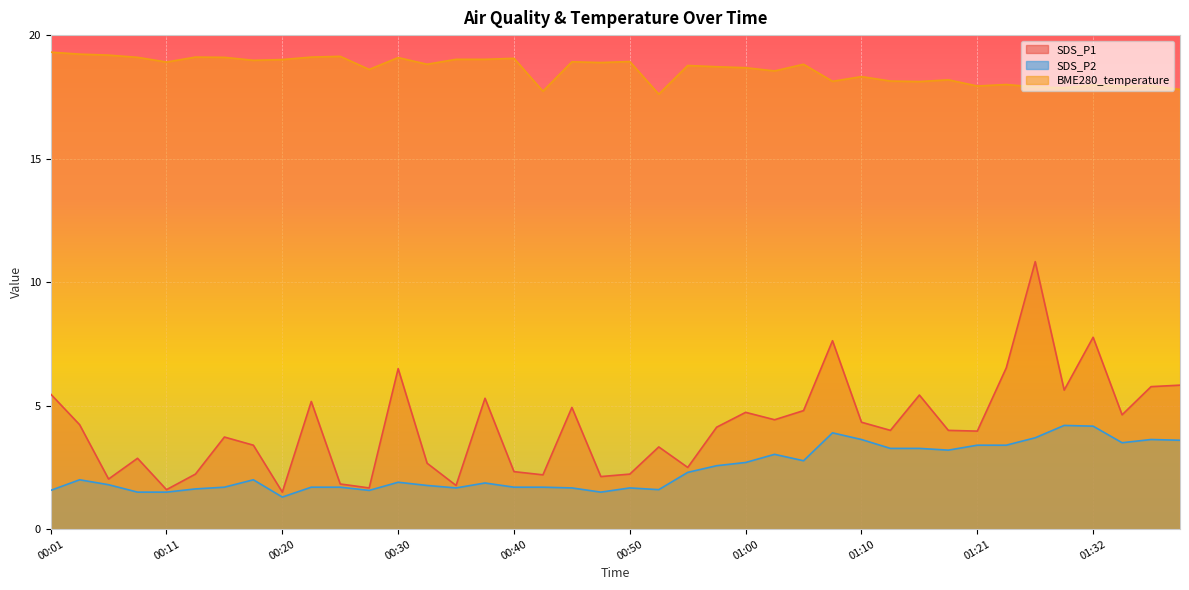

In BME280_temperature, how many points are lower than both neighbors (excluding endpoints)?

13